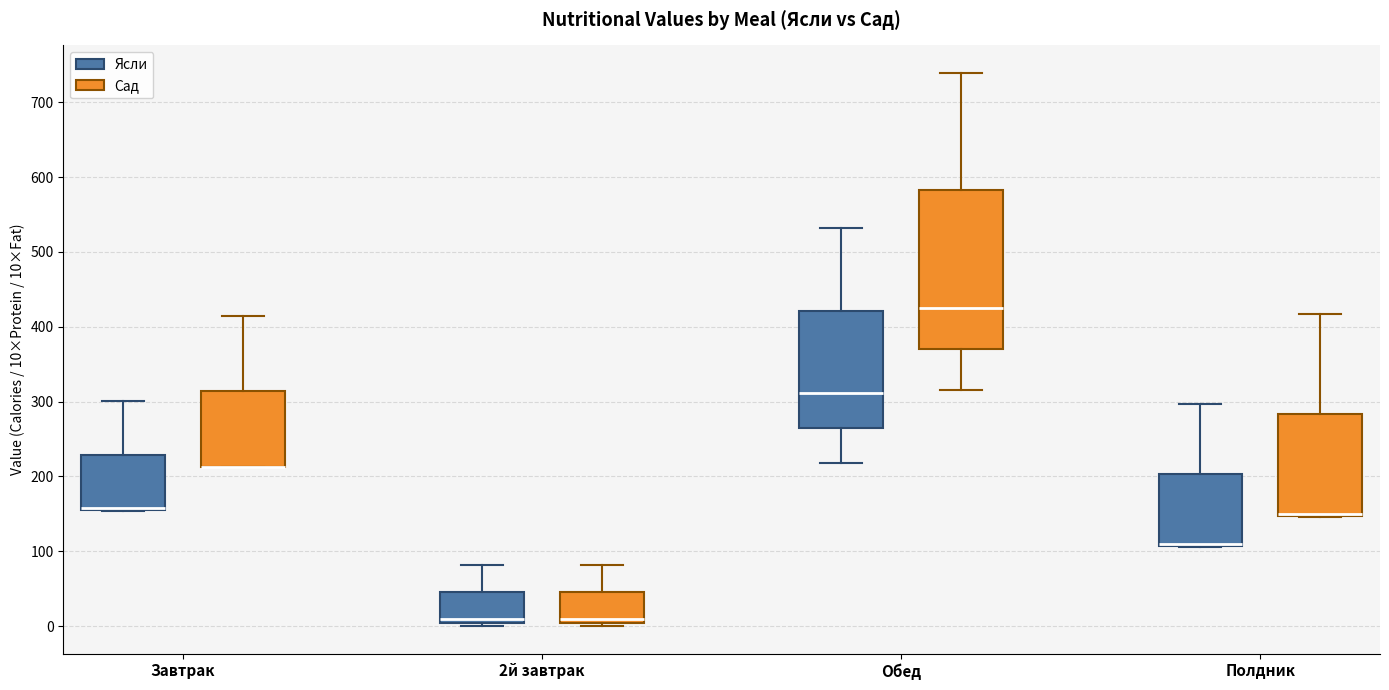

Which box is the tallest, from its lower edge to its upper edge?

Обед (Сад)